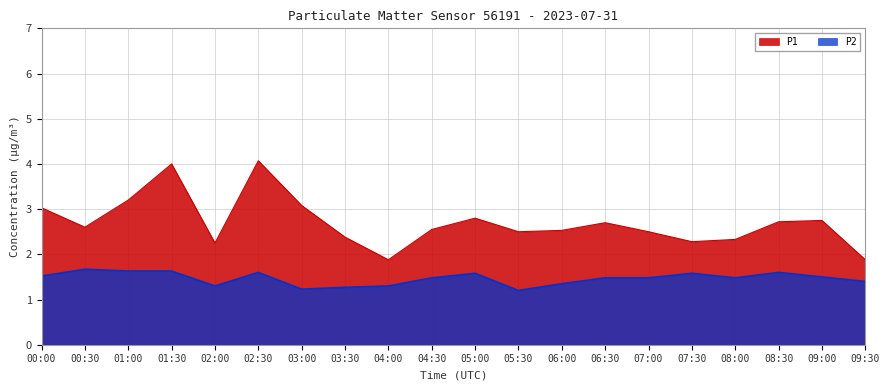

What position from the left is 08:30?

18